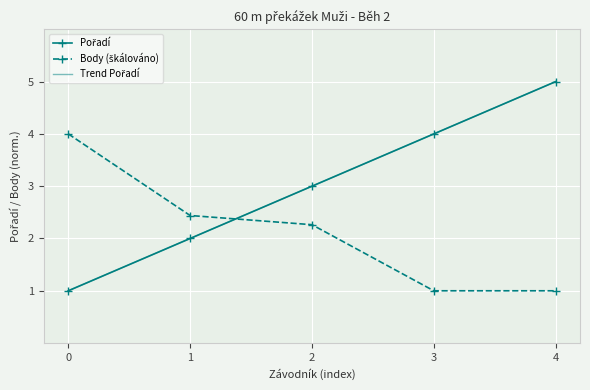

Which series has the largest total across all categories?

Trend Pořadí